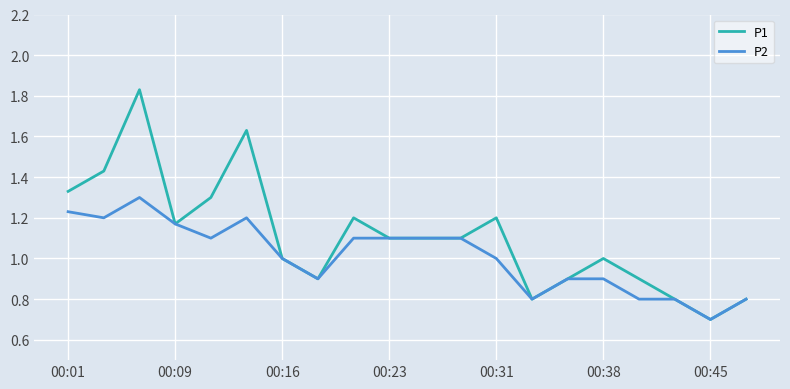

List the series in order of their peak value, lowest first.

P2, P1